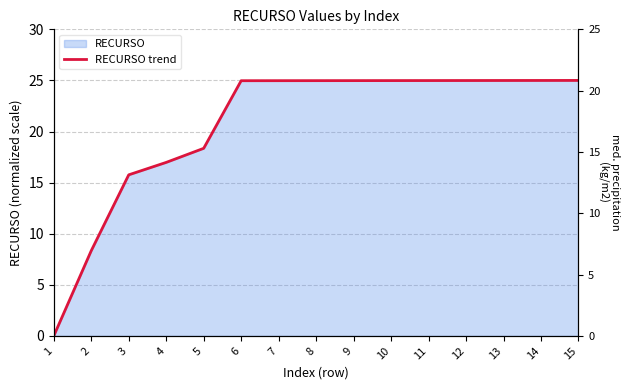

What is the difference between the values at 5 and 4?

1.4